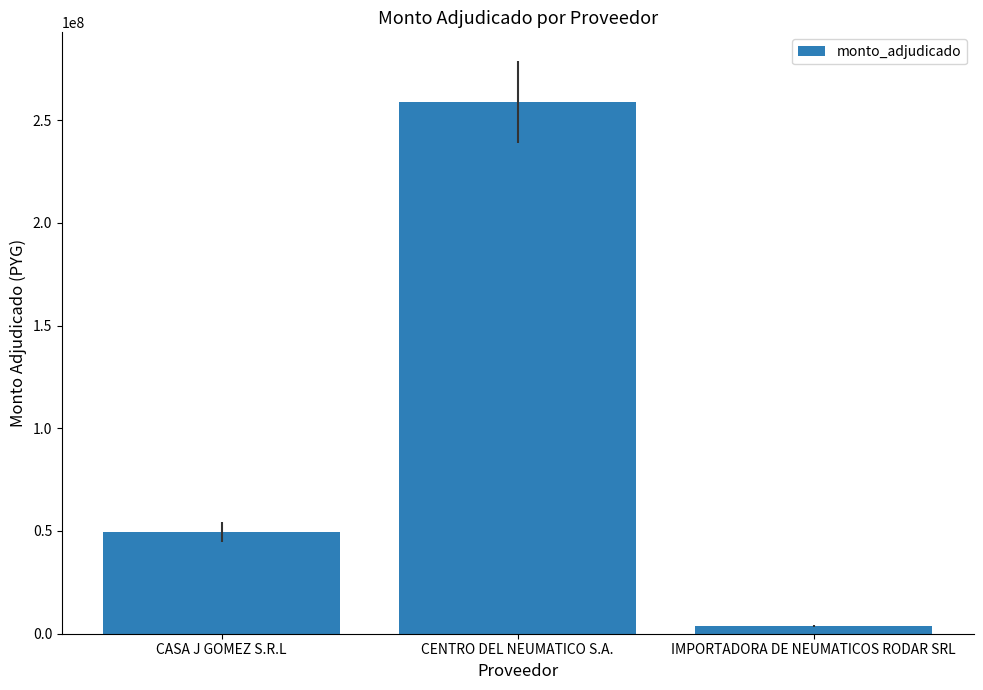

Reading left to right, list all the values displayed in this chart.

49479976	258739840	3750000